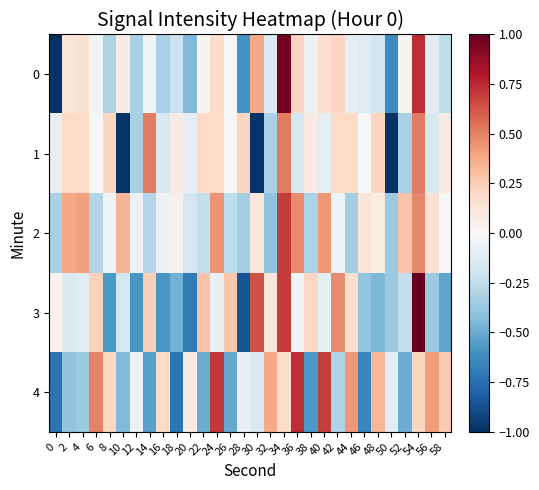

What is the difference between the highest and lowest values at 8?

0.8